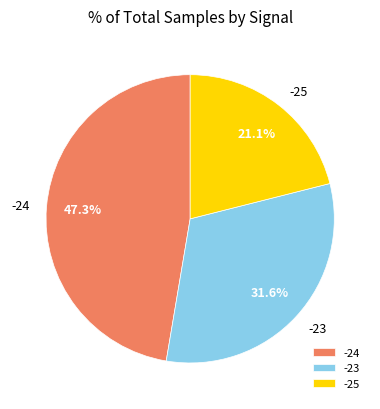

What is the smallest slice in the pie chart?

-25